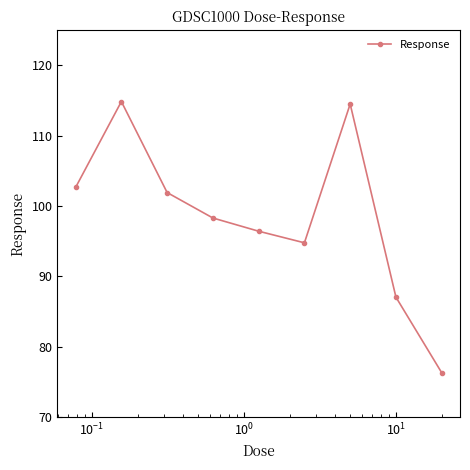

What is the sum of all values?

886.8